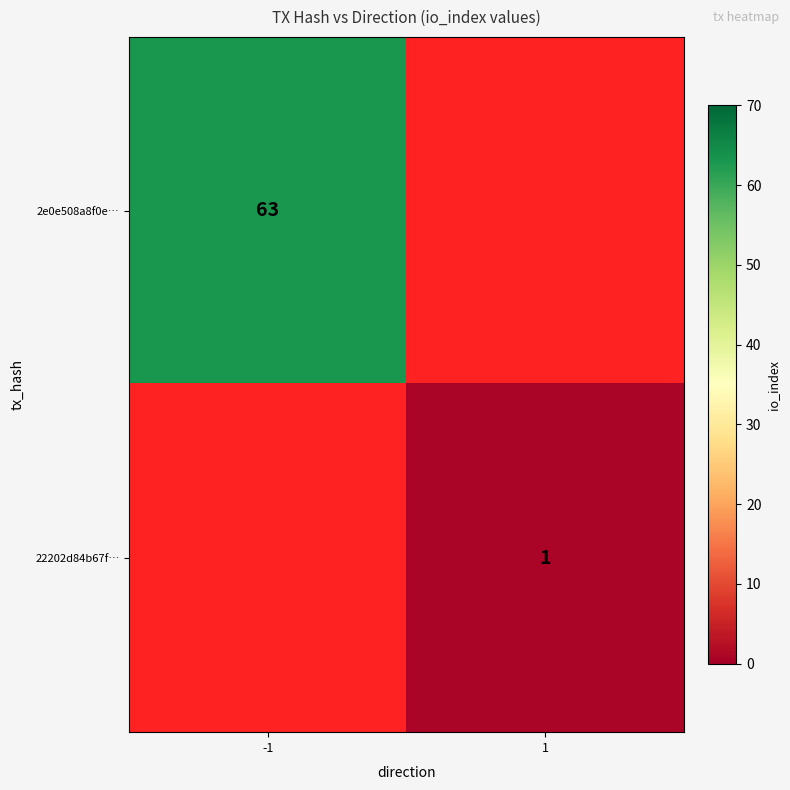

The value of 2e0e508a8f0e… at -1 is 42. True or false?

False